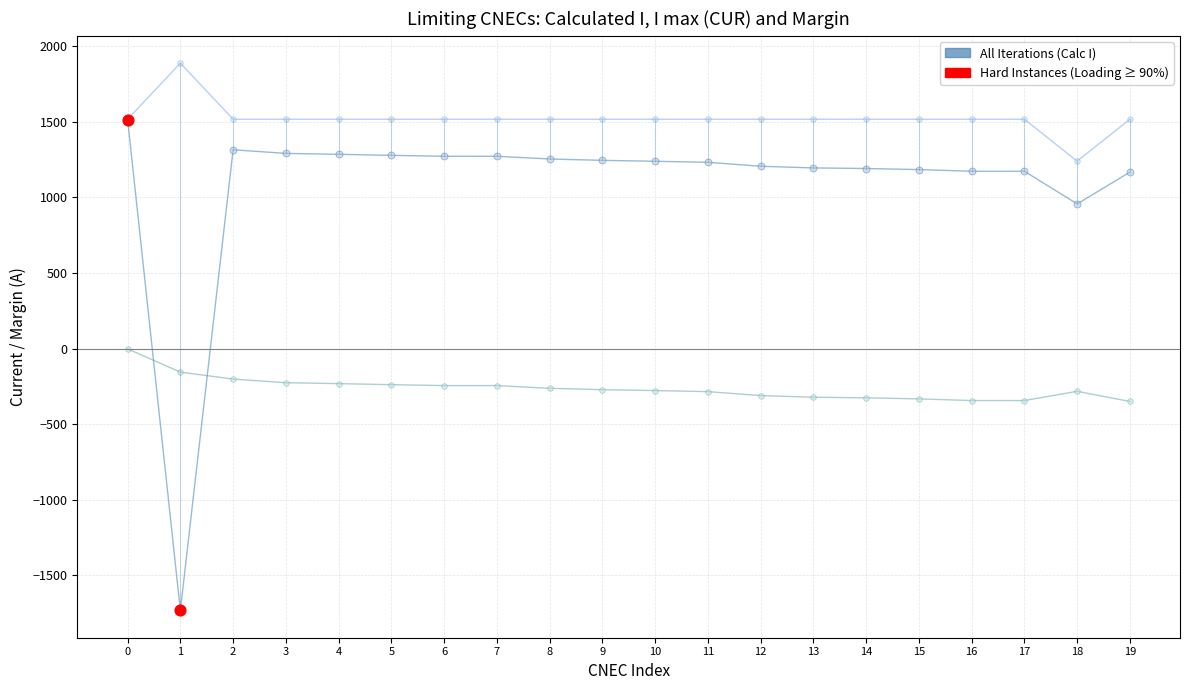

What is the smallest value displayed?

-1732